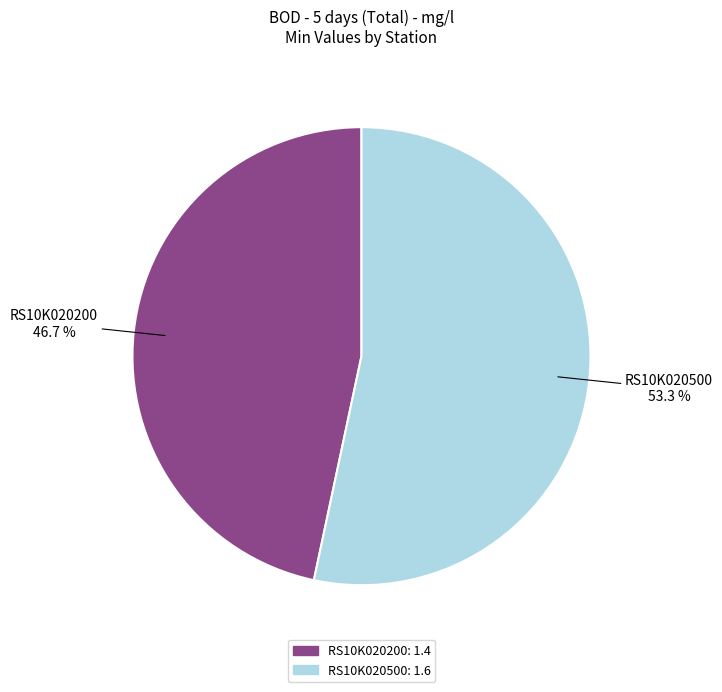

Count the number of slices in the pie.

2